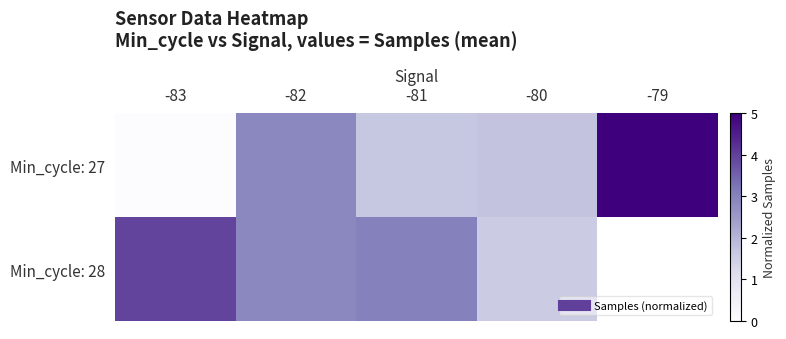

Is it true that Min_cycle: 27 equals -2.0 at -83?

False